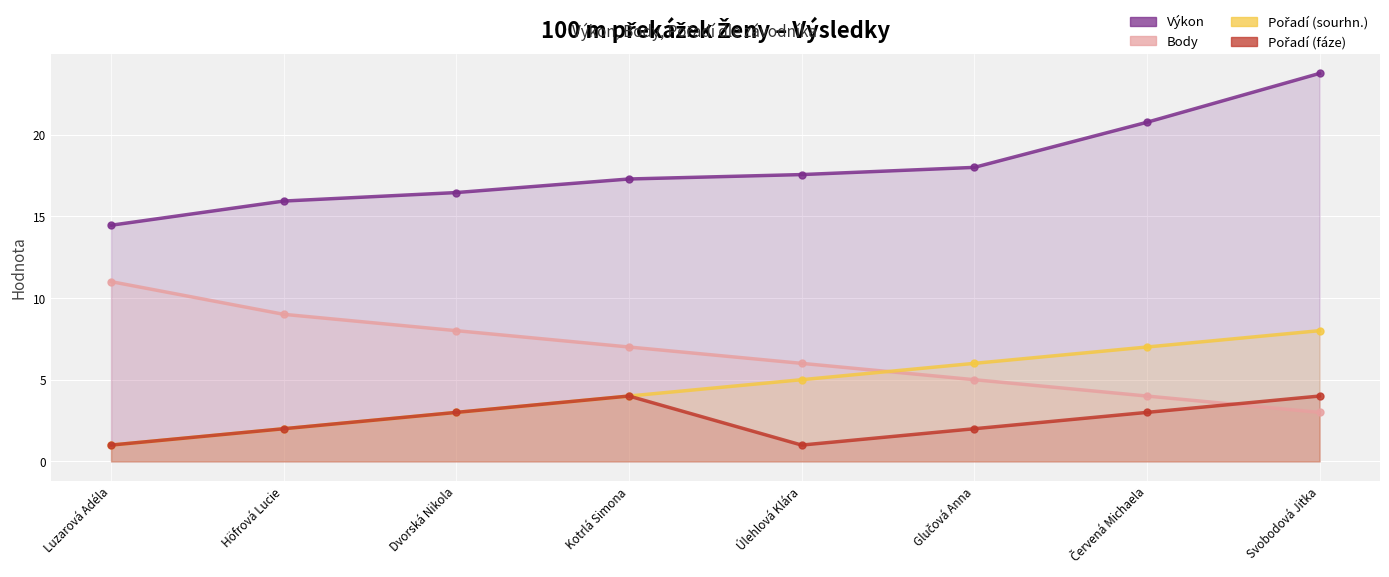

Between Úlehlová Klára and Luzarová Adéla, which is larger?

Úlehlová Klára